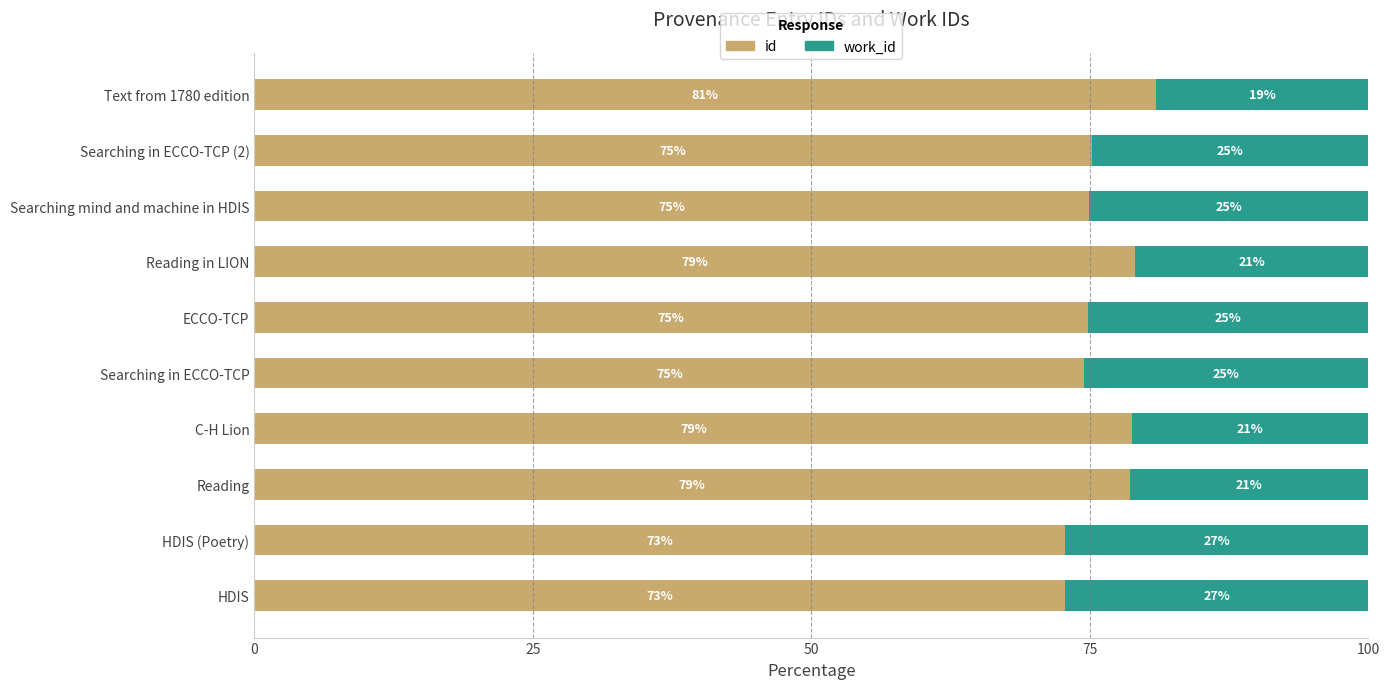

What is the total value across all series at Reading in LION?

100.0